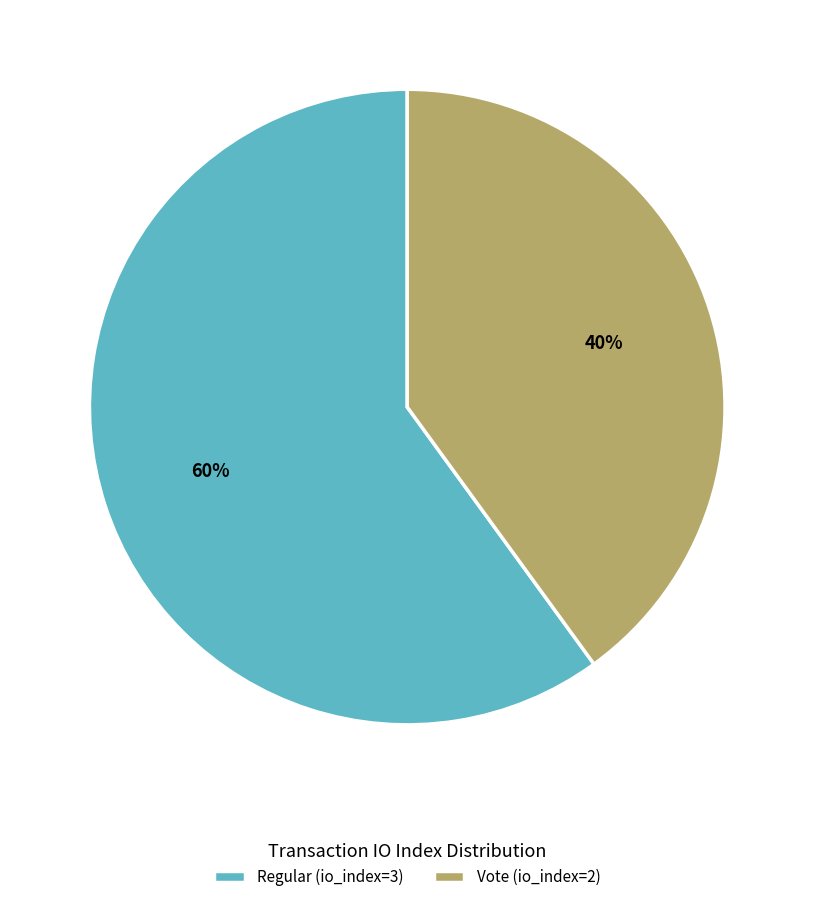

To the nearest percent, what percentage of the pie is Vote (io_index=2)?

40%